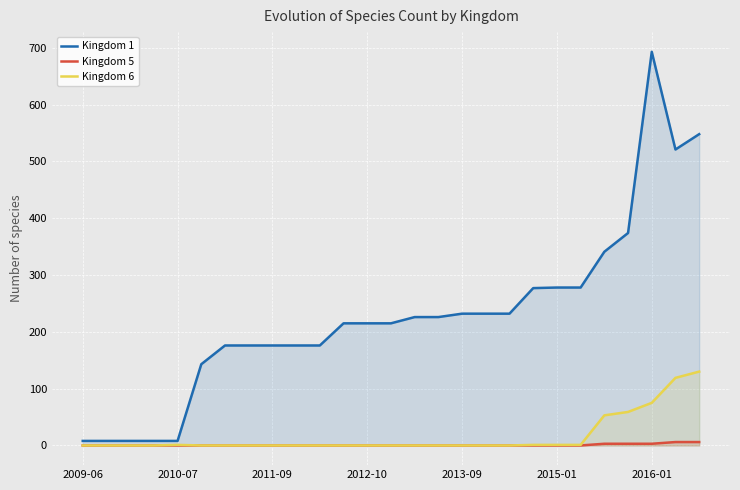

Where does the Kingdom 1 series first go above 215?

14